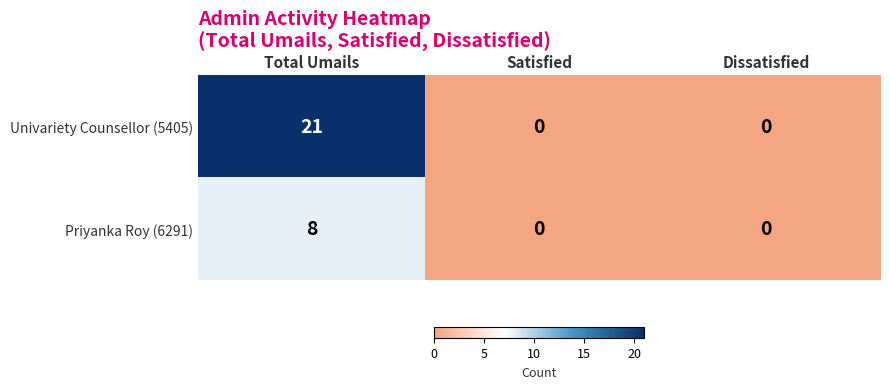

What is the difference between the maximum and minimum values in the Univariety Counsellor (5405) series?

21